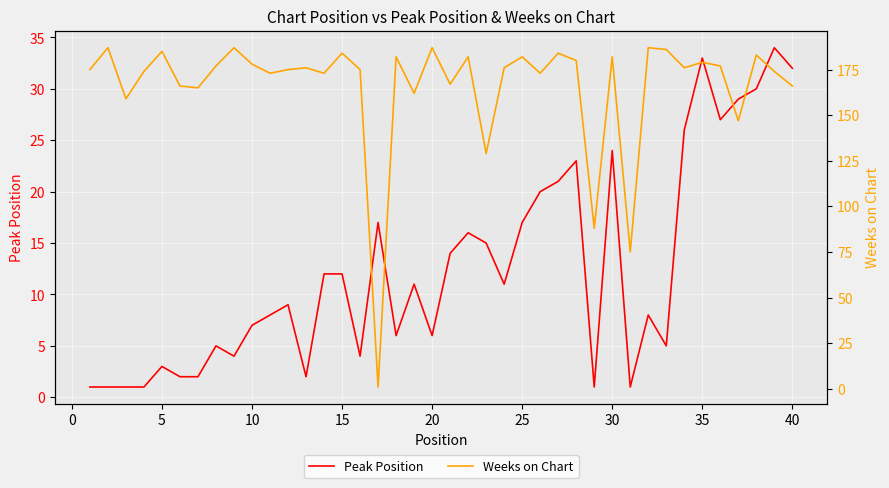

The value of Peak Position at 10 is 7. True or false?

True